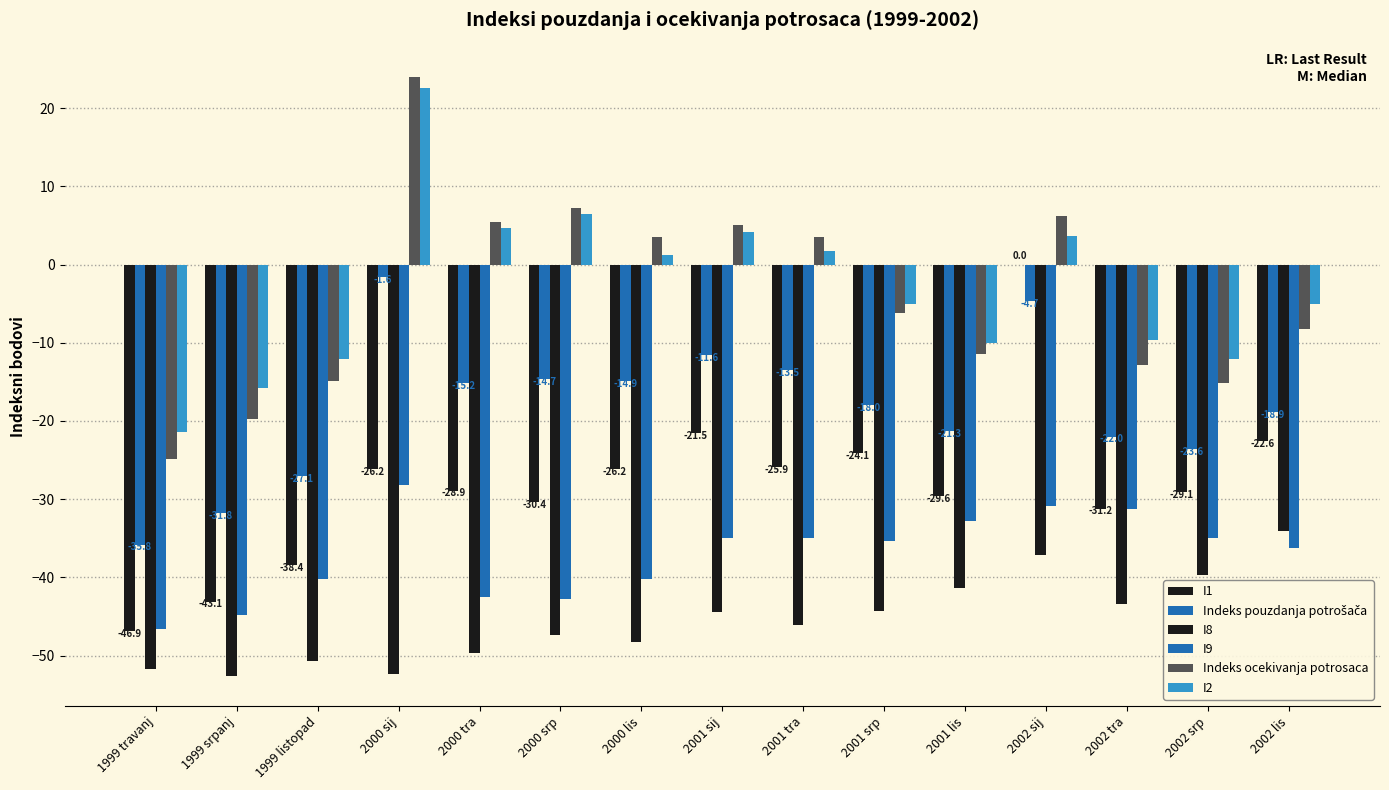

What is the difference between the highest and lowest values at 2000 lis?

51.8